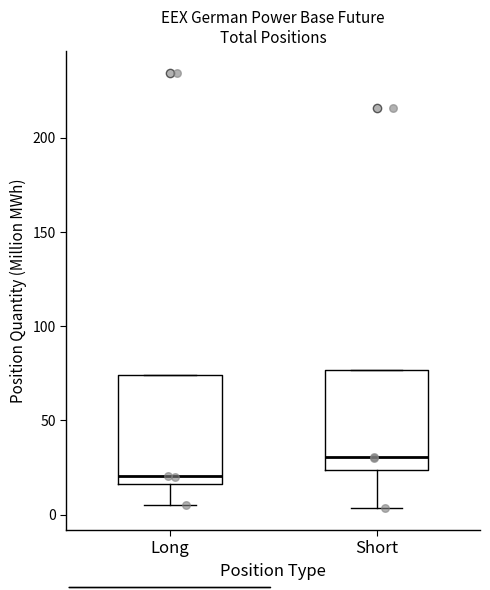

Reading left to right, transcribe this box plot: for each box, give where its median line is, the range the box spans, and where its two whiskers end, as read against the y-axis. The values are not printed on the chart, so give them approximately, as read against the axis.

Long: median 20, box 15 to 75, whiskers 5 to 75
Short: median 30, box 25 to 75, whiskers 5 to 75